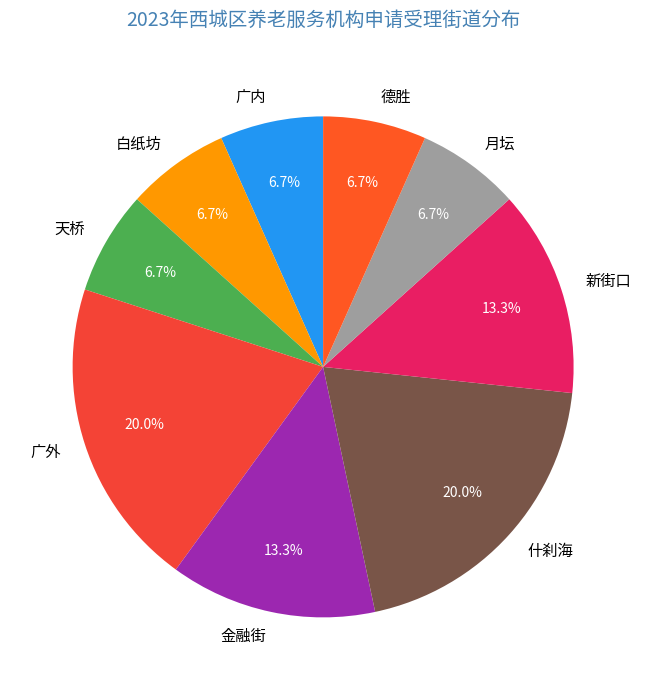

Is there any slice that represents more than half of the pie?

No